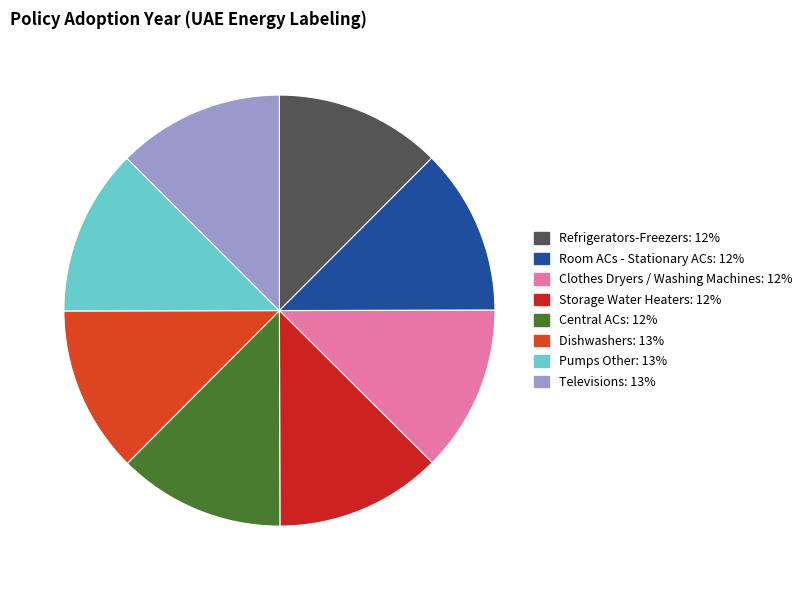

Count the number of slices in the pie.

8